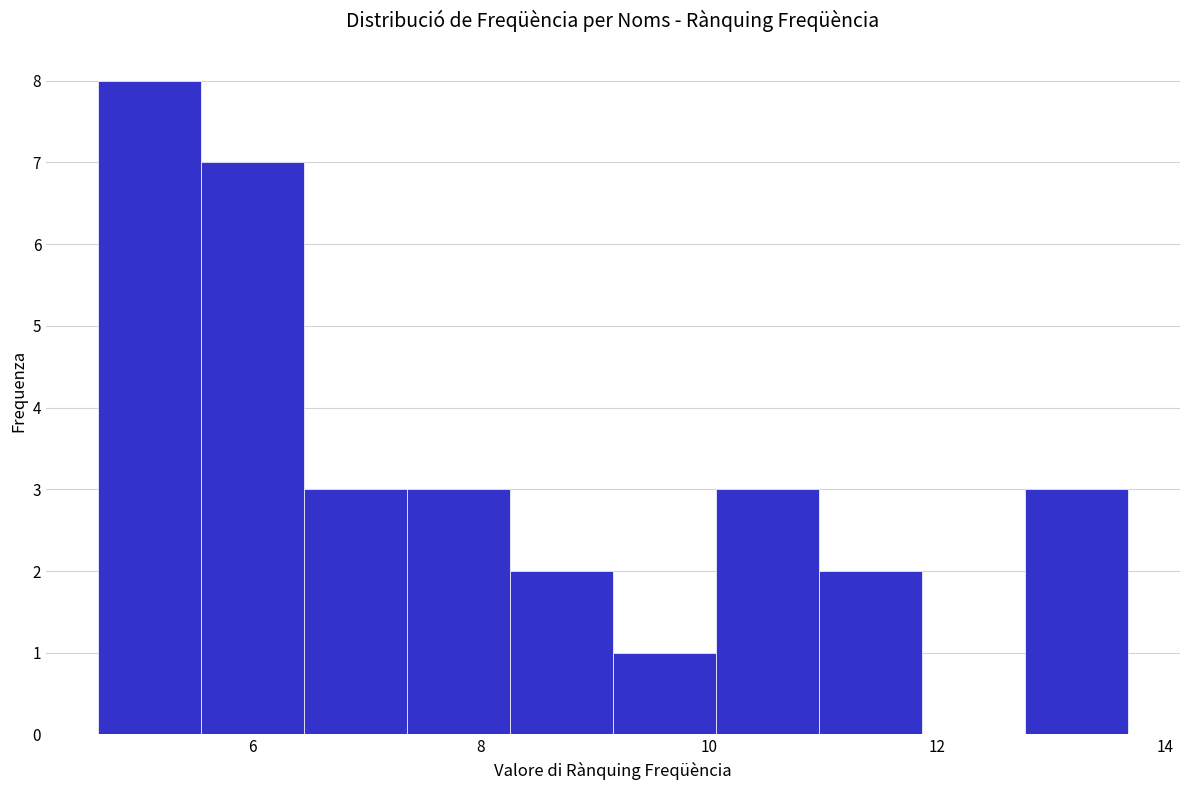

Reading left to right, list every bar in this chart as the range it spans on the x-axis followed by its height. Neither the bar edges nor the heights are printed on the chart, so give them approximately, as read against the axes.

4.6 to 5.6: 8
5.6 to 6.4: 7
6.4 to 7.4: 3
7.4 to 8.2: 3
8.2 to 9.2: 2
9.2 to 10.0: 1
10.0 to 11.0: 3
11.0 to 11.8: 2
11.8 to 12.8: 0
12.8 to 13.6: 3